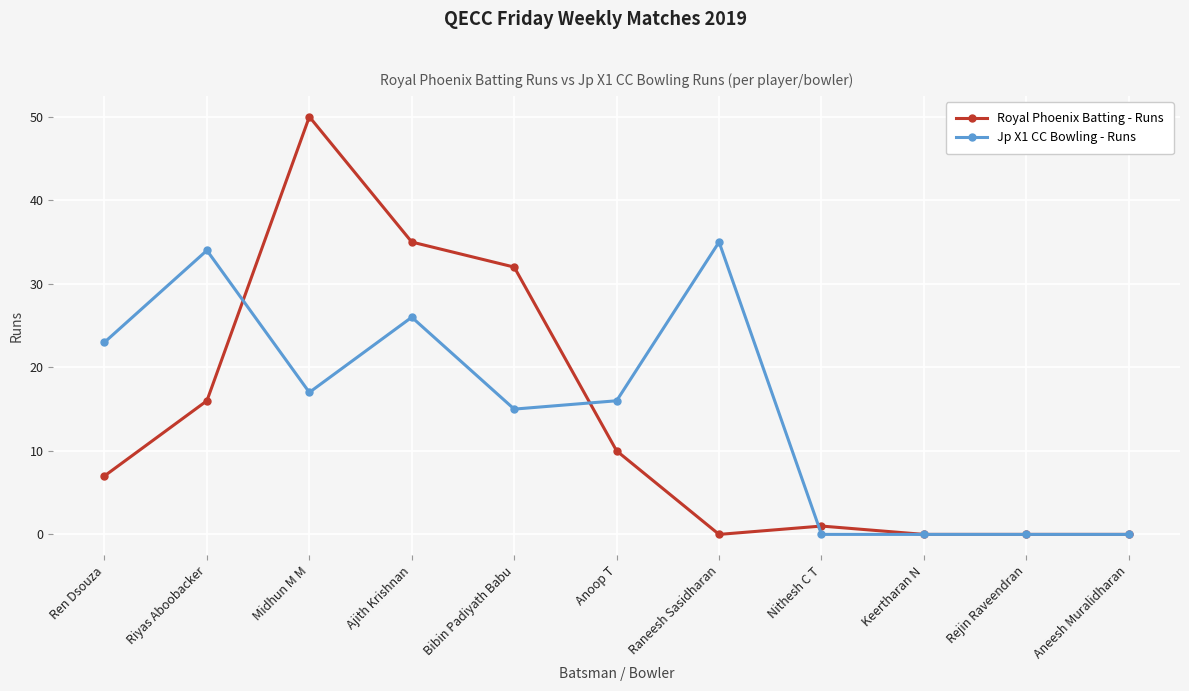

At which label is Jp X1 CC Bowling - Runs closest to 17?

Midhun M M